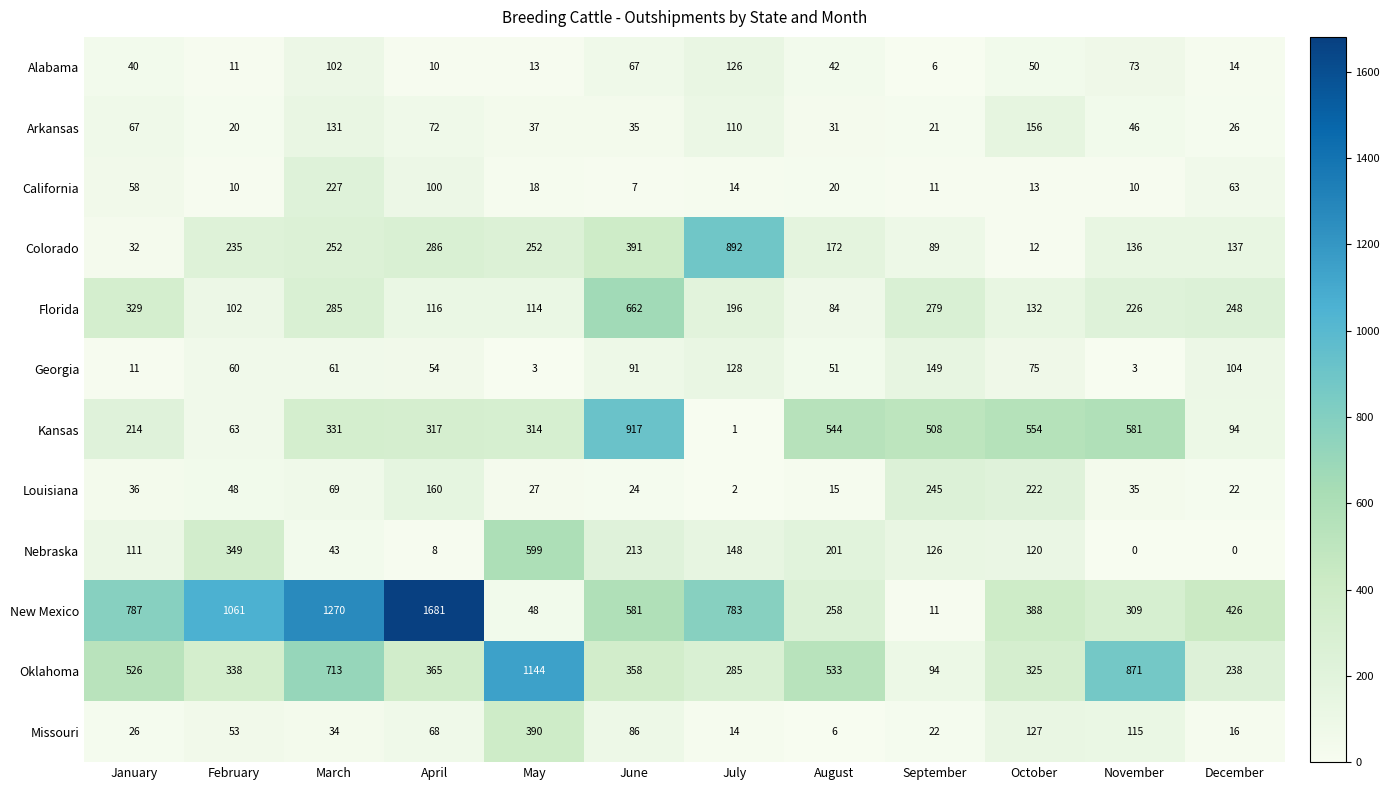

What is the greatest value displayed?

1681